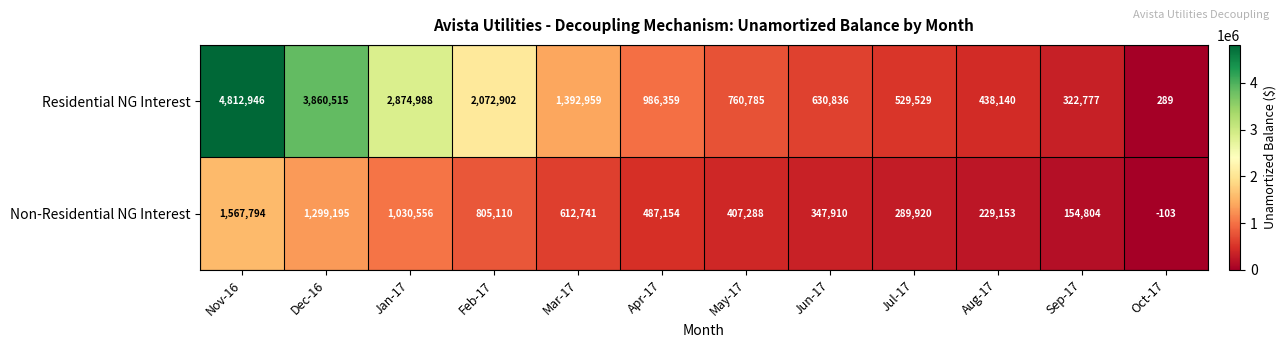

Rank the series at Aug-17 from highest to lowest value.

Residential NG Interest, Non-Residential NG Interest